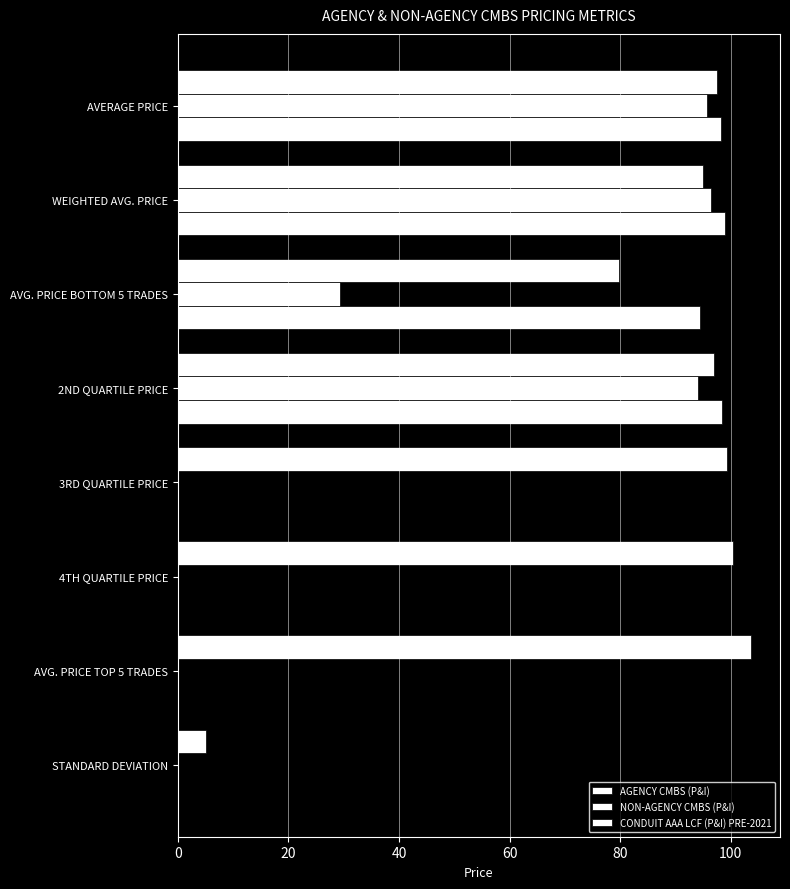

How many values in the CONDUIT AAA LCF (P&I) PRE-2021 series exceed 94?

4